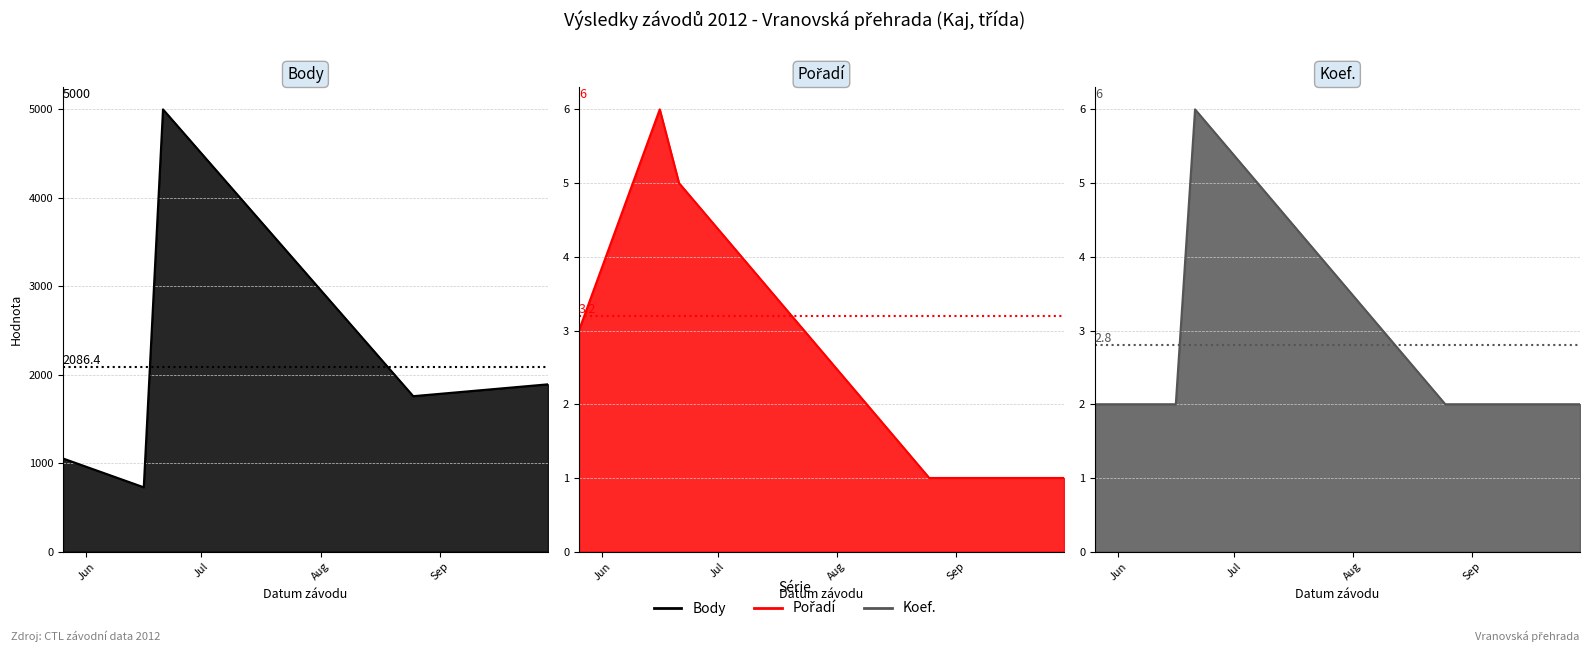

At which label does Pořadí reach its peak?

2012-06-16